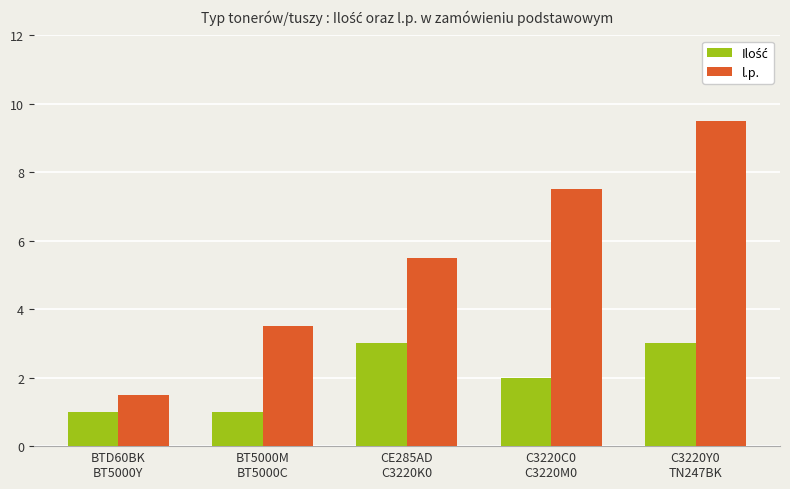

What is the sum of all l.p. values?

27.5